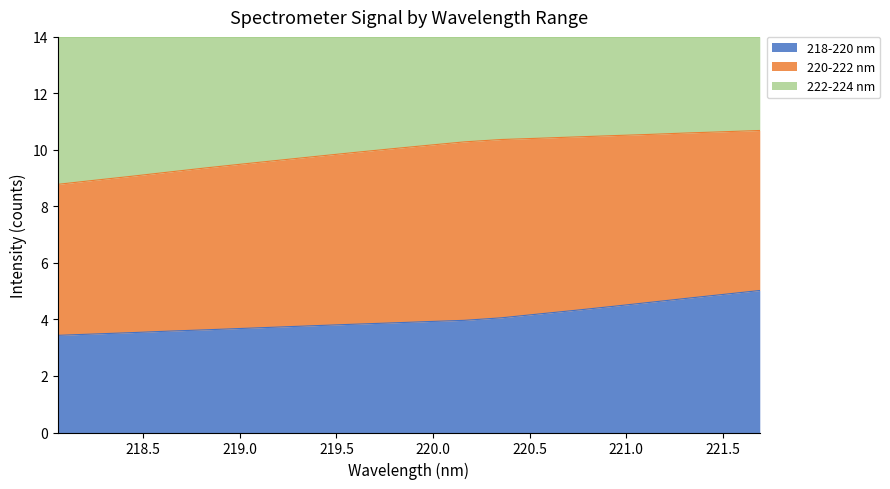

What are all the series names shown in the legend?

218-220 nm, 220-222 nm, 222-224 nm